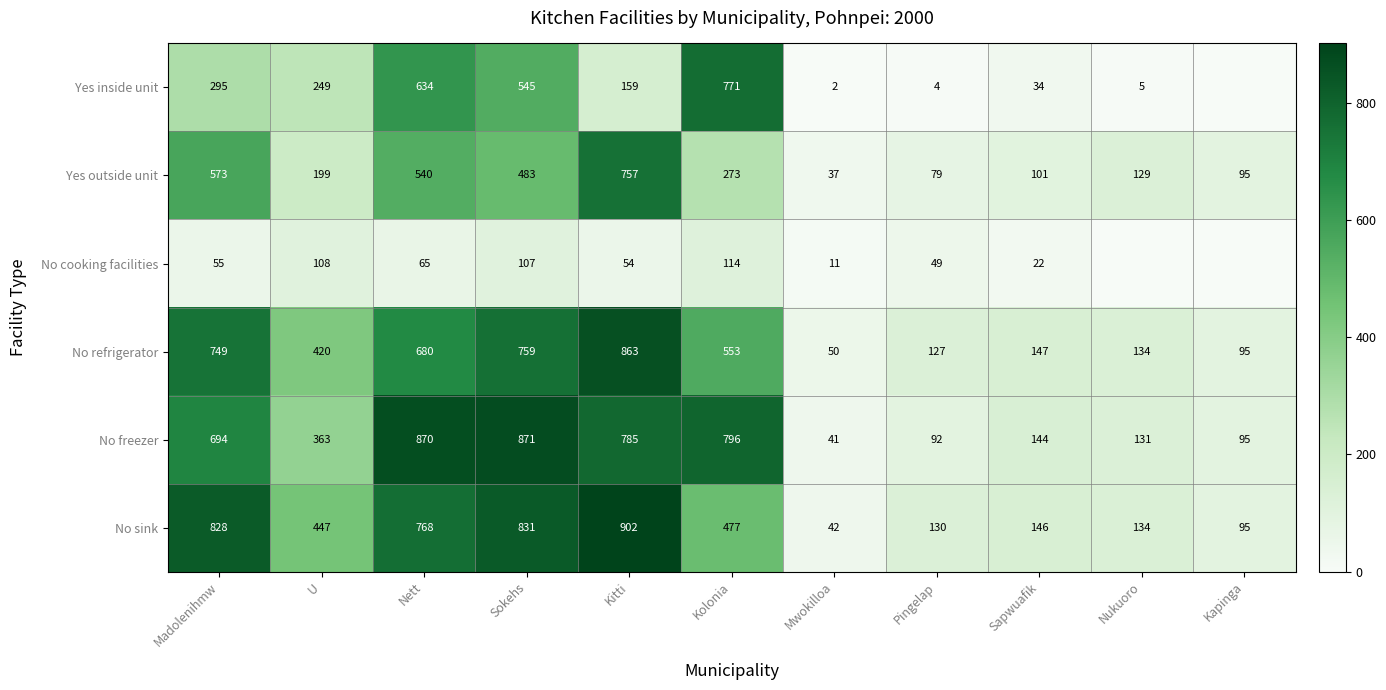

What is the difference between the Yes outside unit values at Nukuoro and Mwokilloa?

92